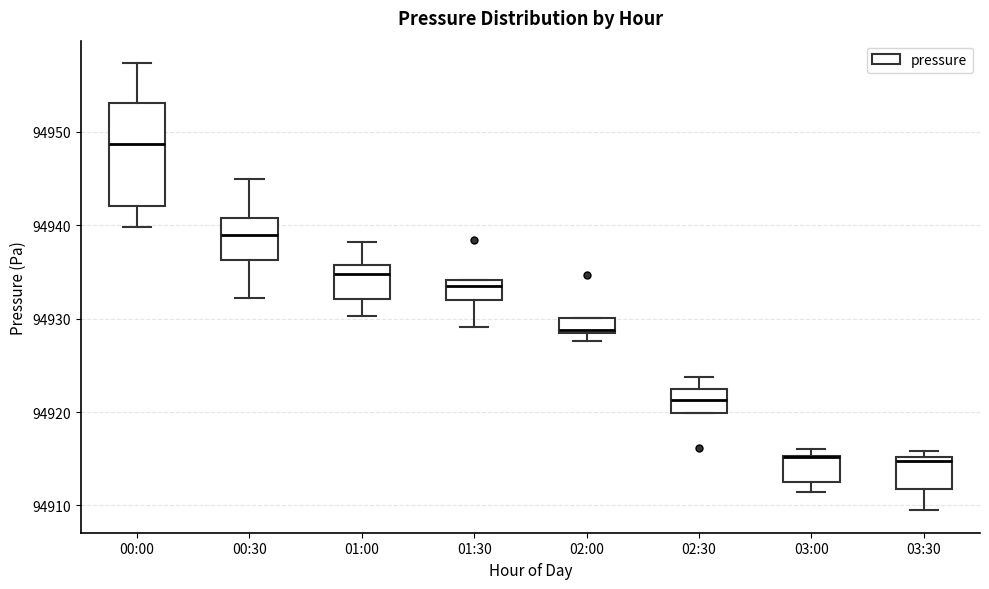

Comparing the boxes themselves (not the whiskers), which one is the tallest?

00:00